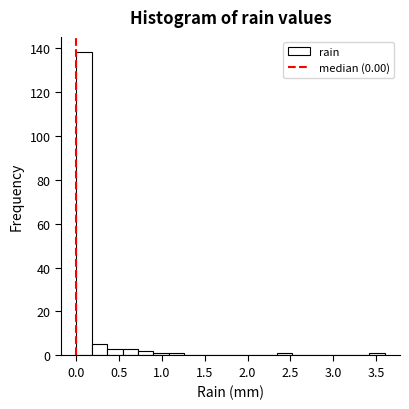

Read against the x-axis, roughly where is the centre of the tallest bar?

0.10